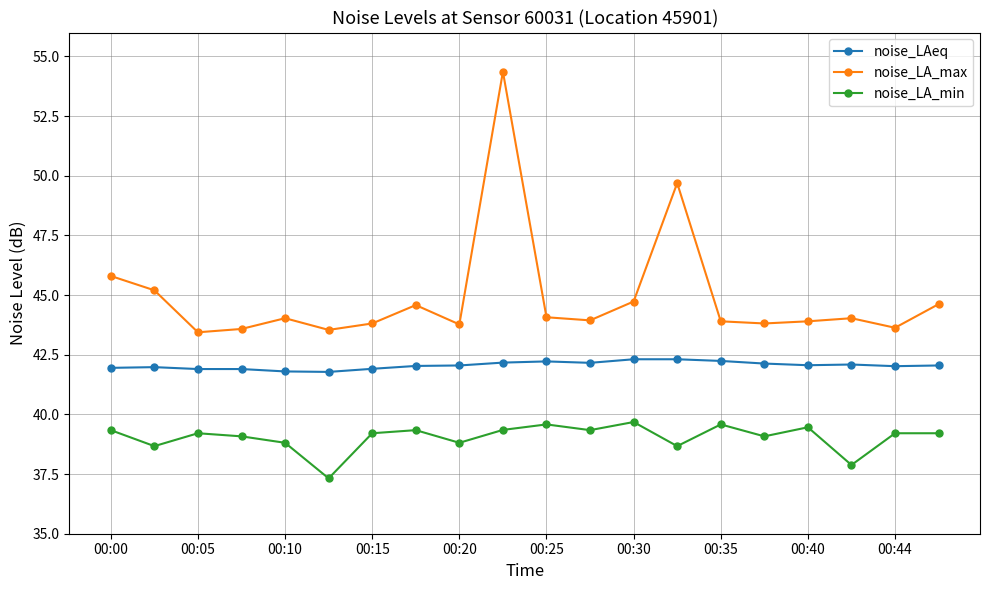

True or false: noise_LAeq and noise_LA_min intersect in this chart.

False